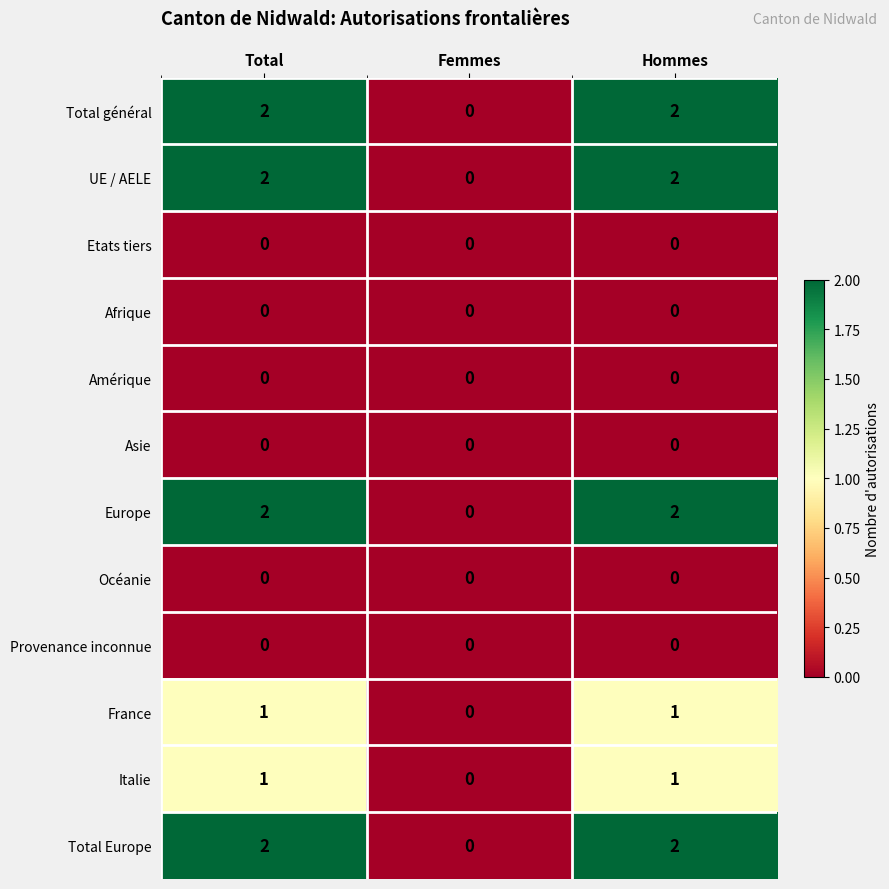

At which label does France reach its minimum?

Femmes